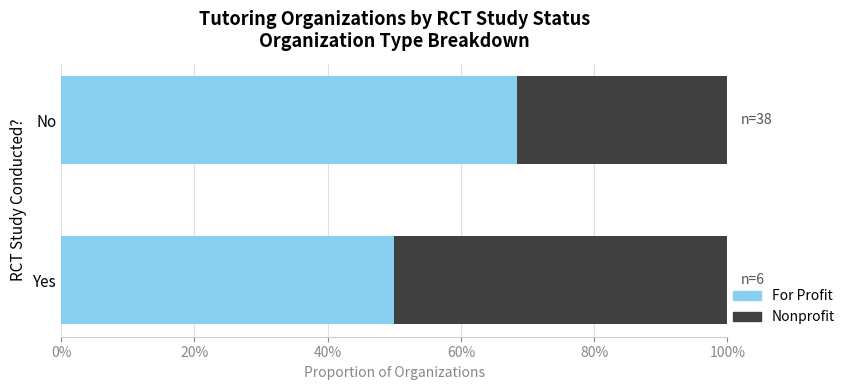

Rank the series by their maximum value, from highest to lowest.

For Profit, Nonprofit